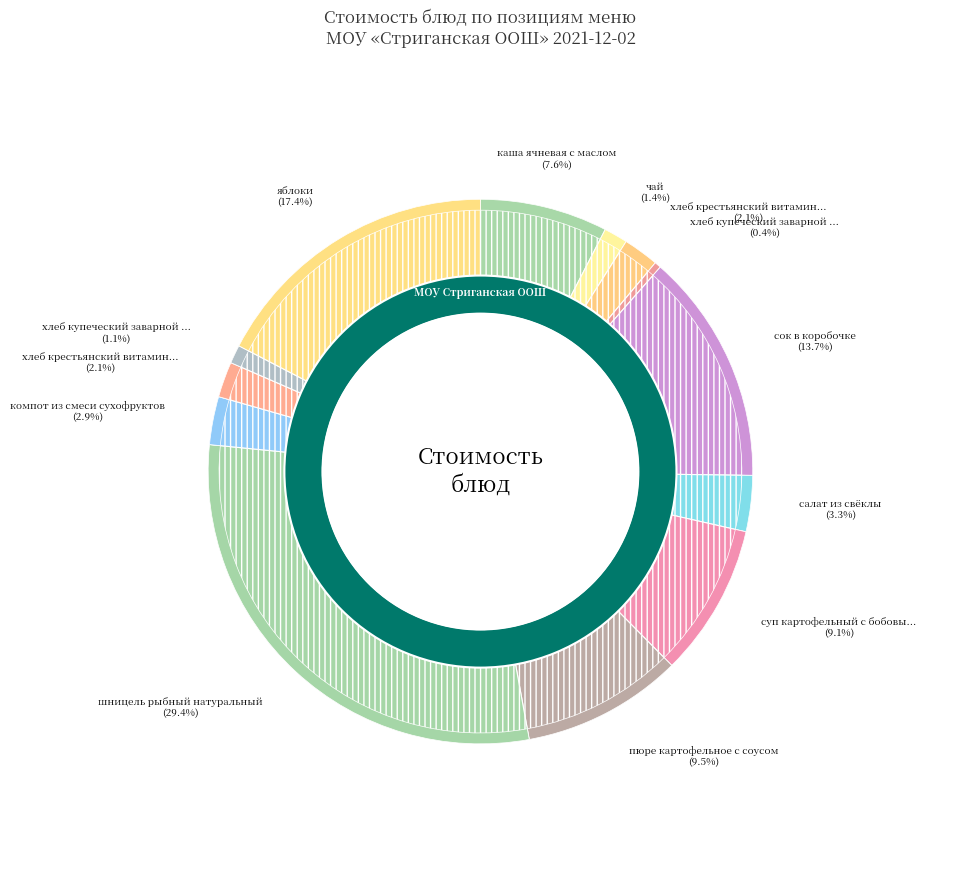

What percentage is the сок в коробочке slice, to the nearest percent?

14%